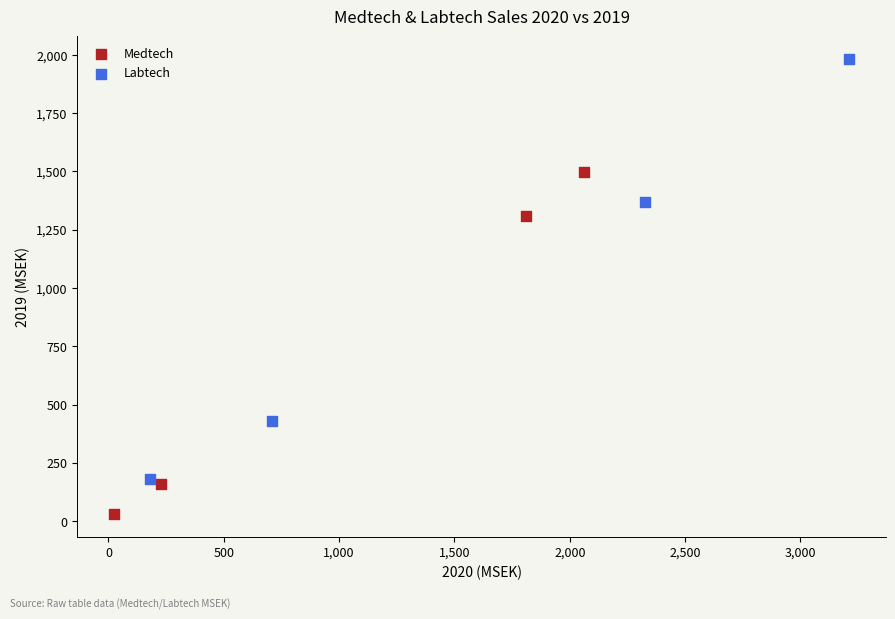

What are all the series names shown in the legend?

Medtech, Labtech